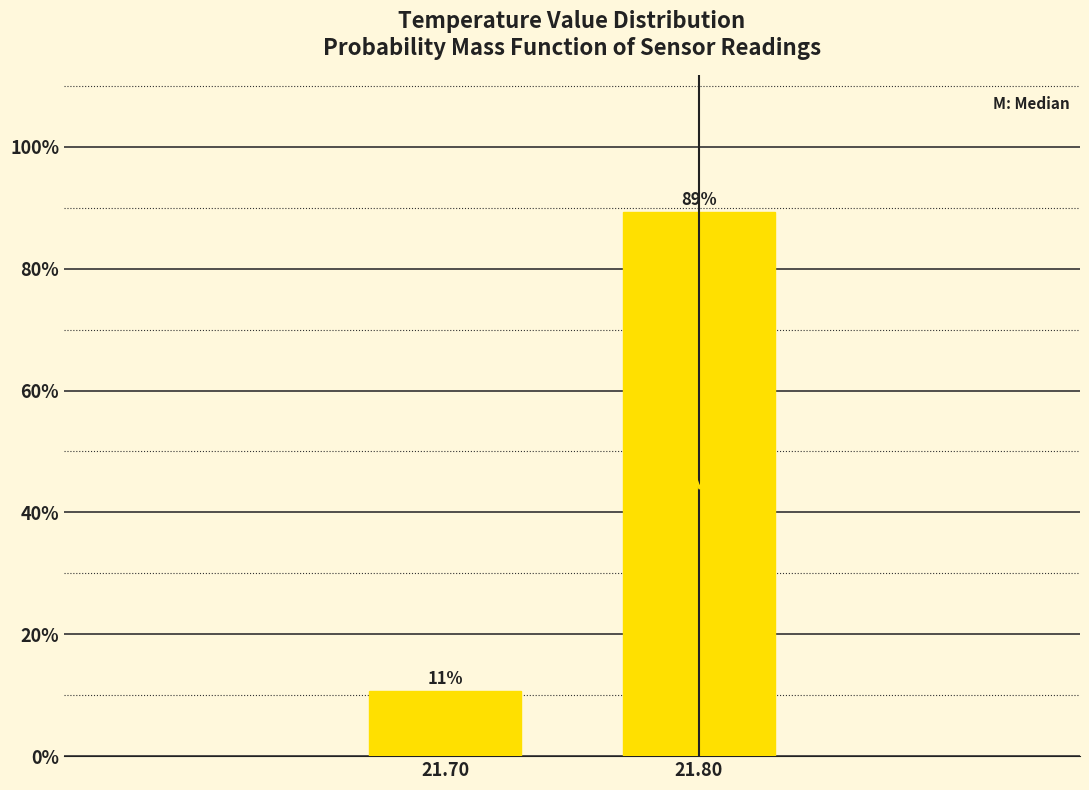

What is the average value?

50.0